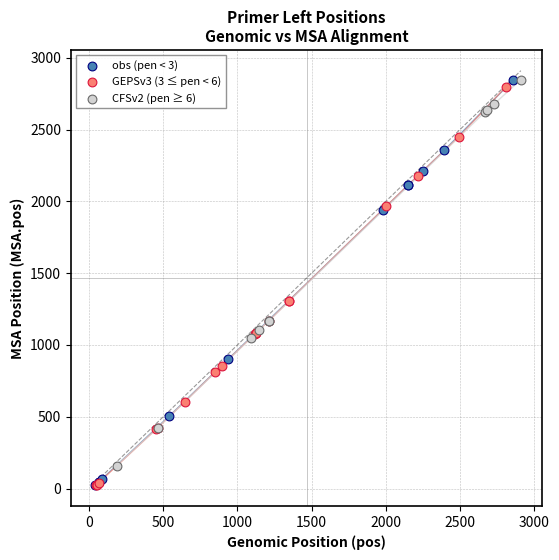

What are all the series names shown in the legend?

obs (pen < 3), GEPSv3 (3 ≤ pen < 6), CFSv2 (pen ≥ 6)